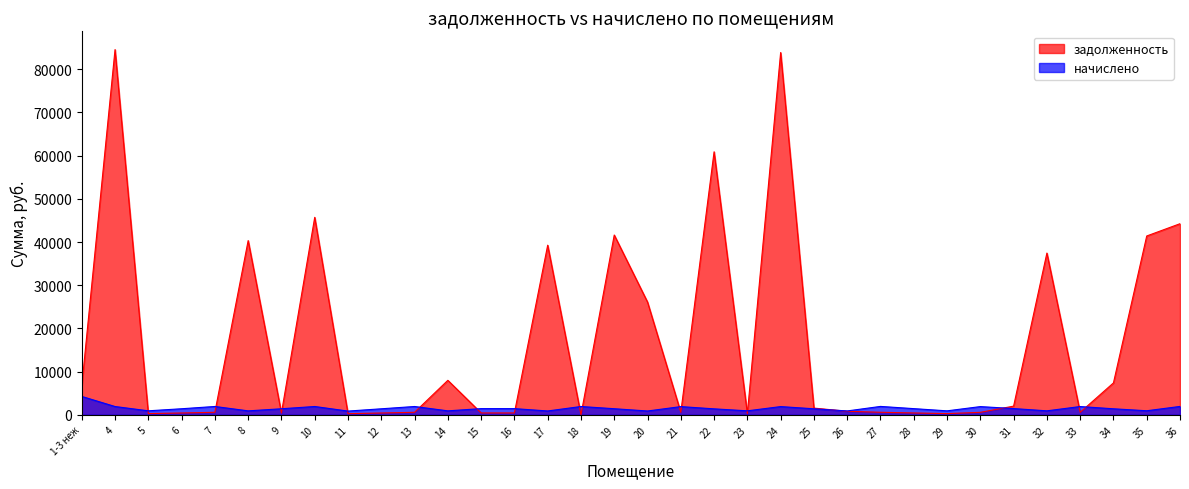

What is the label of the 2nd point from the left?

4